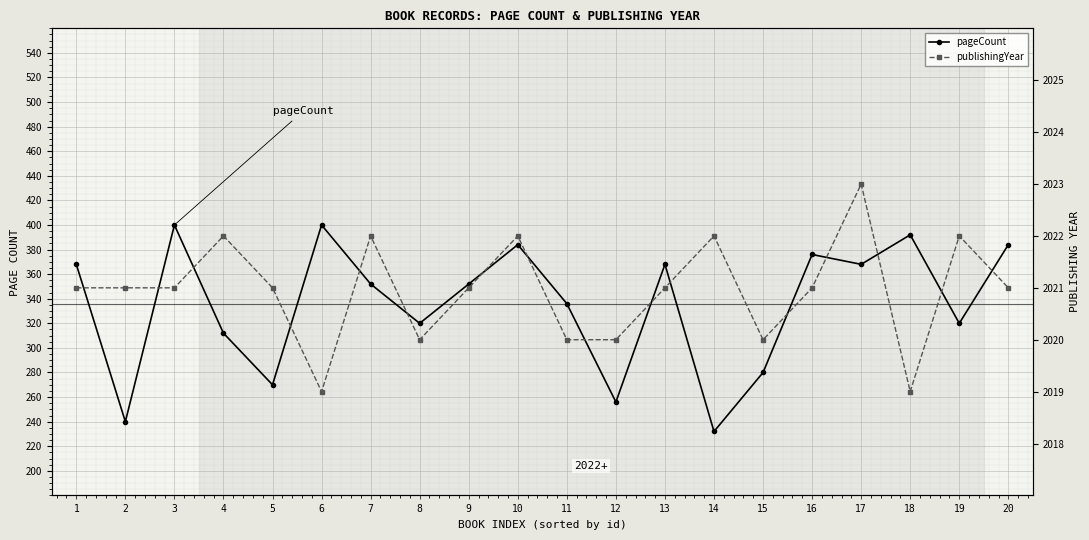

Count the number of data series in this chart.

2